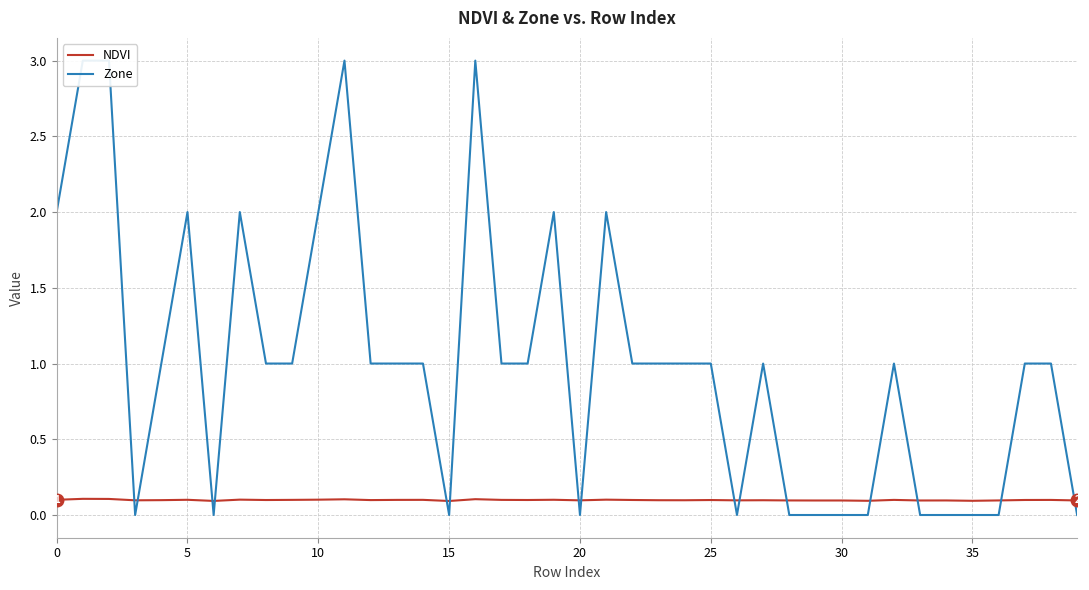

How many values in the Zone series are below 1?

14